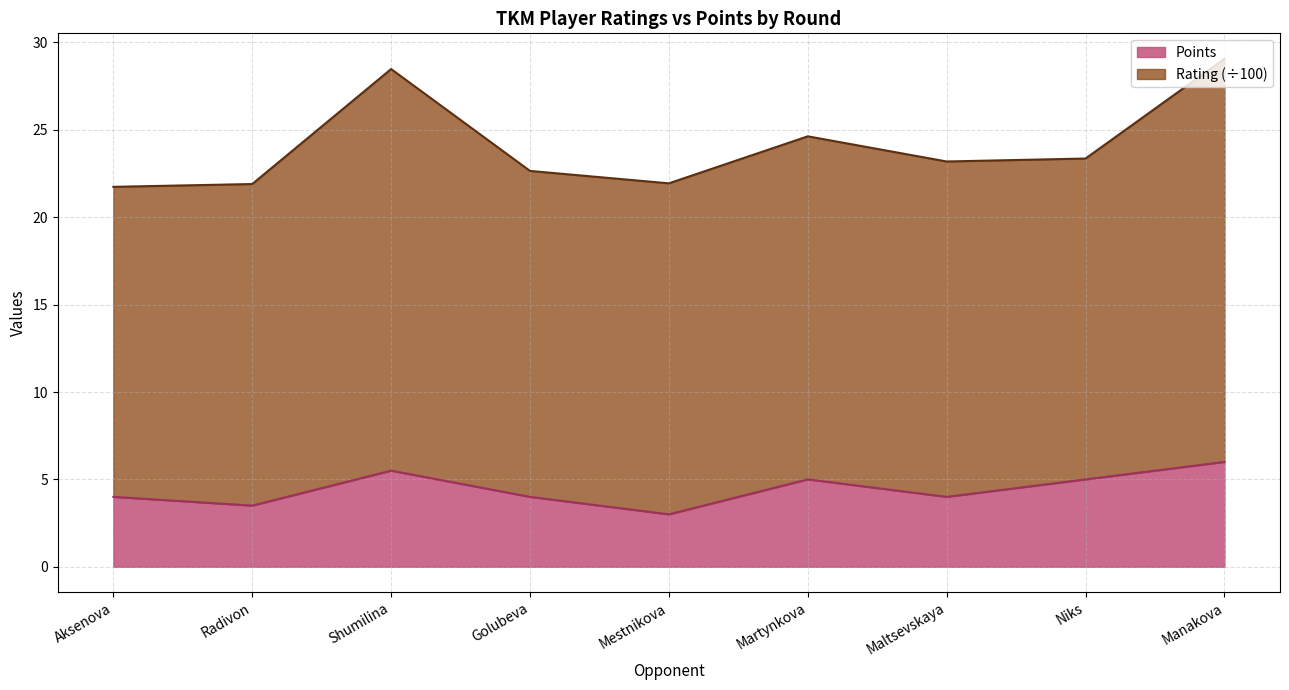

Rank the categories by value from lowest to highest.

Mestnikova, Radivon, Aksenova, Golubeva, Maltsevskaya, Martynkova, Niks, Shumilina, Manakova